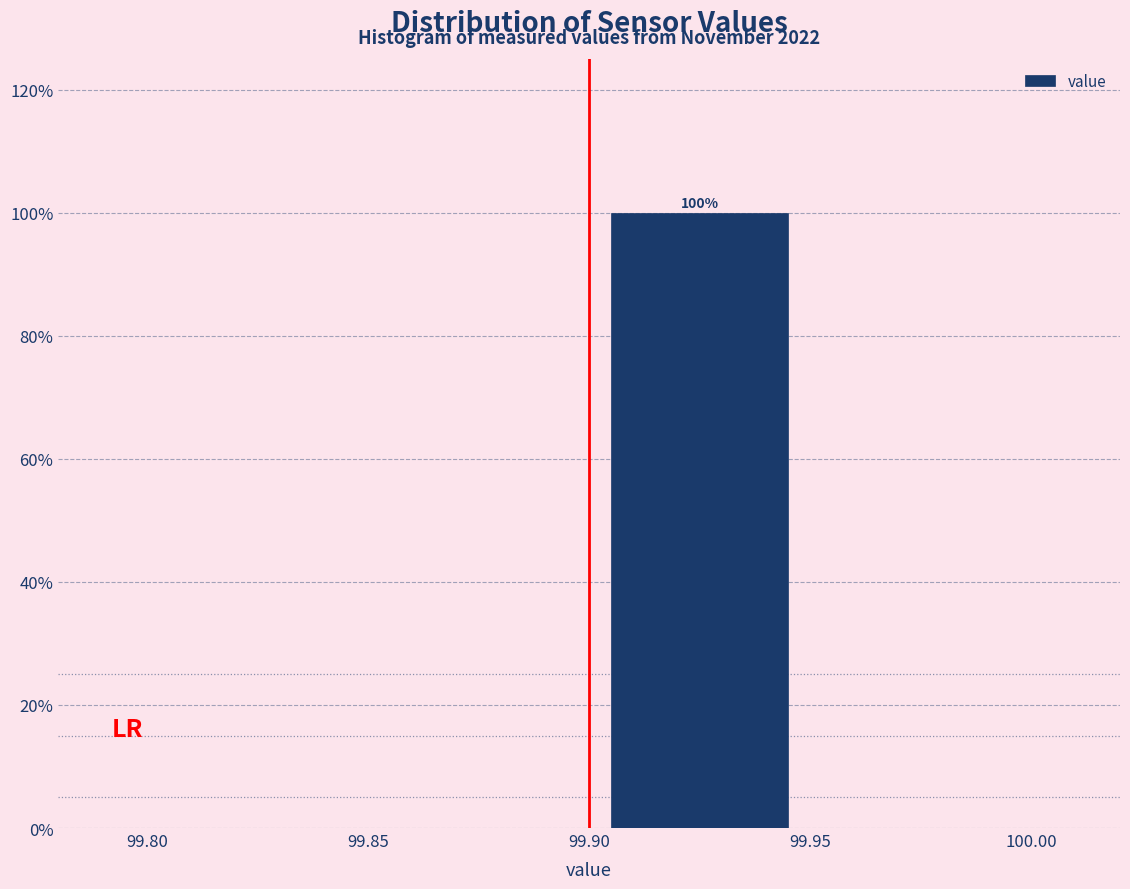

Over which range of the x-axis is the bar tallest?

99.90 to 99.95